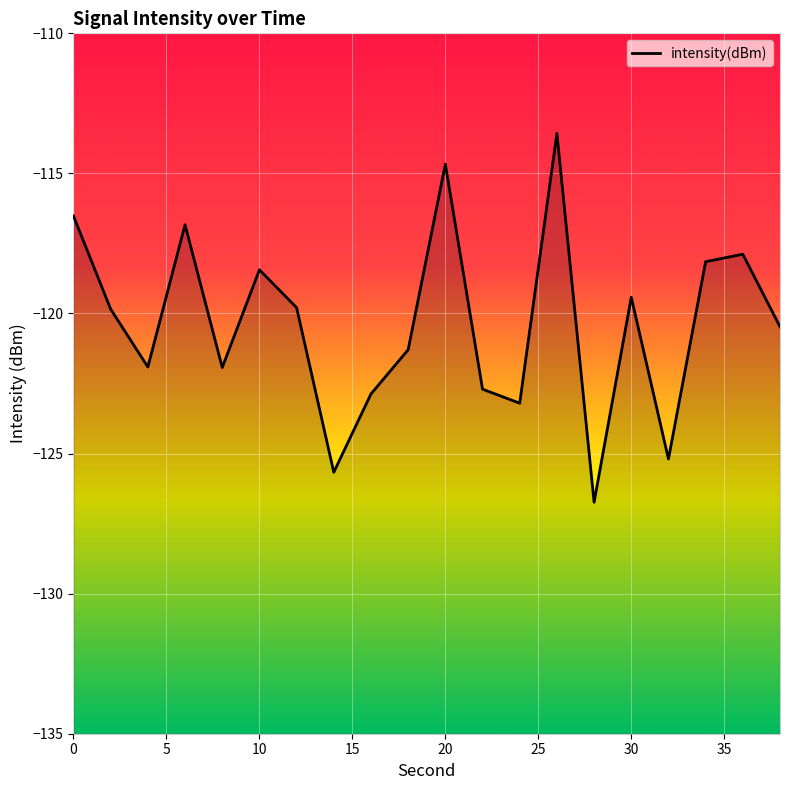

True or false: the data shows -55.6 at 30.

False